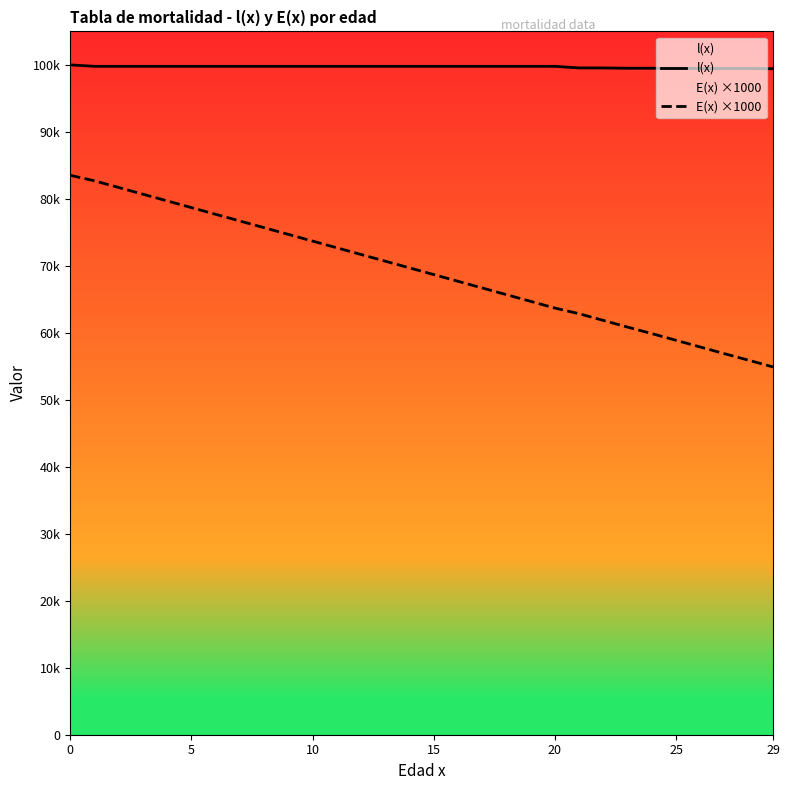

At which label is l(x) closest to 99712?

5